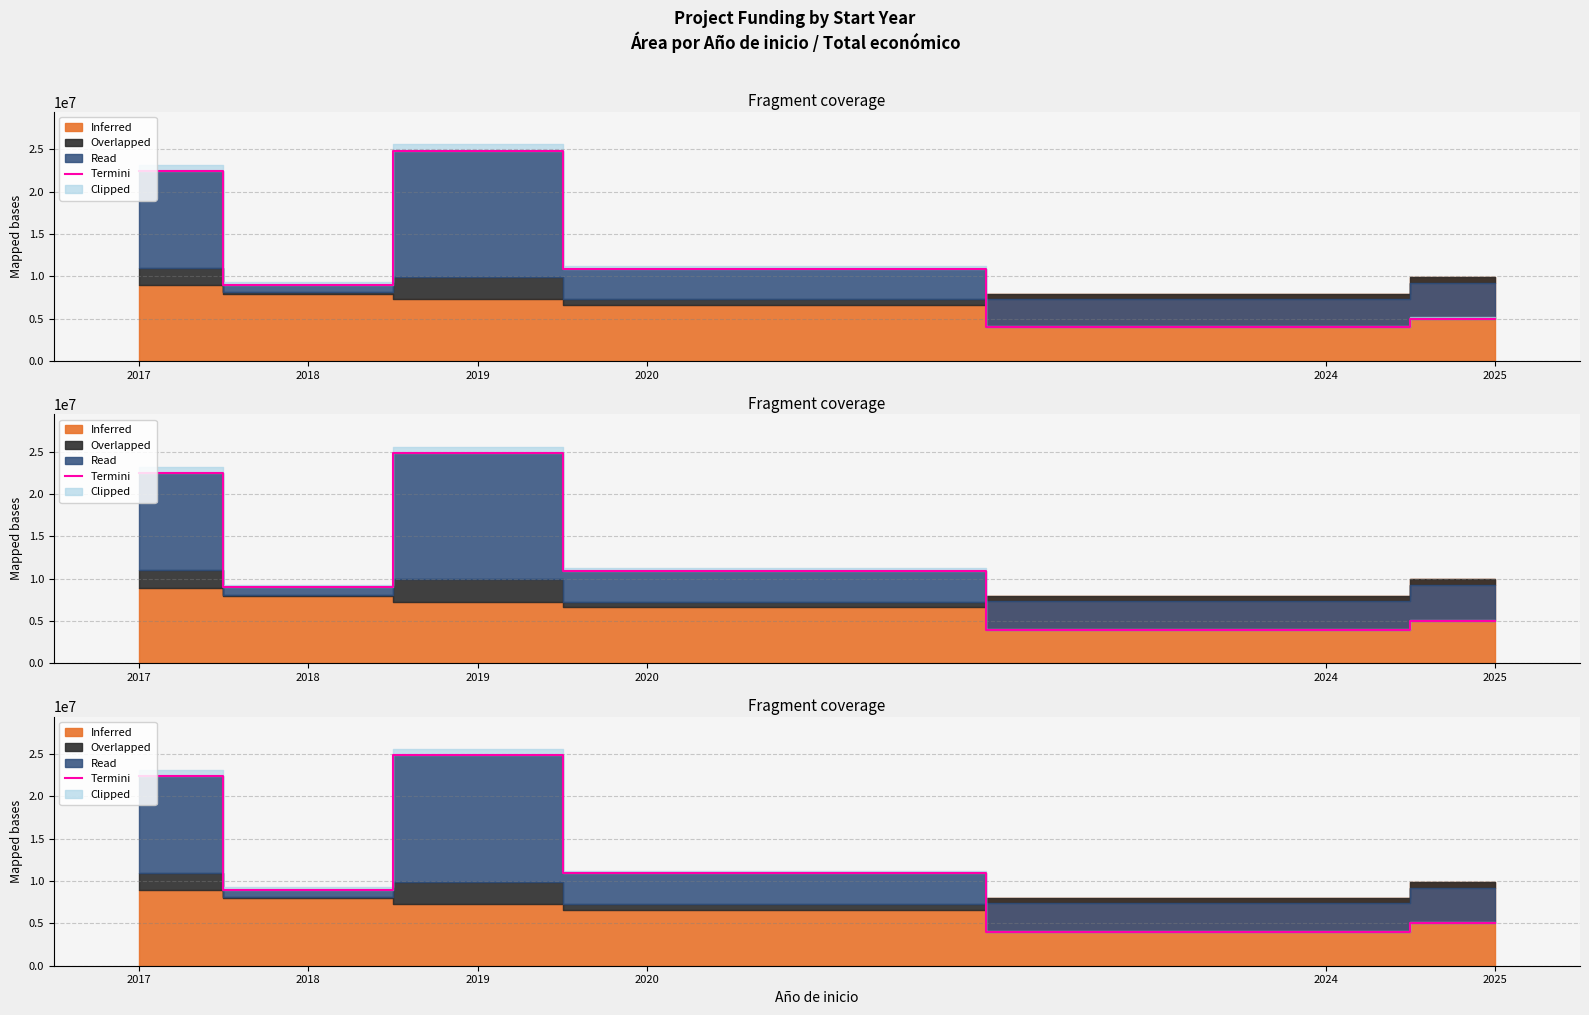

Where is the first local minimum?

2018